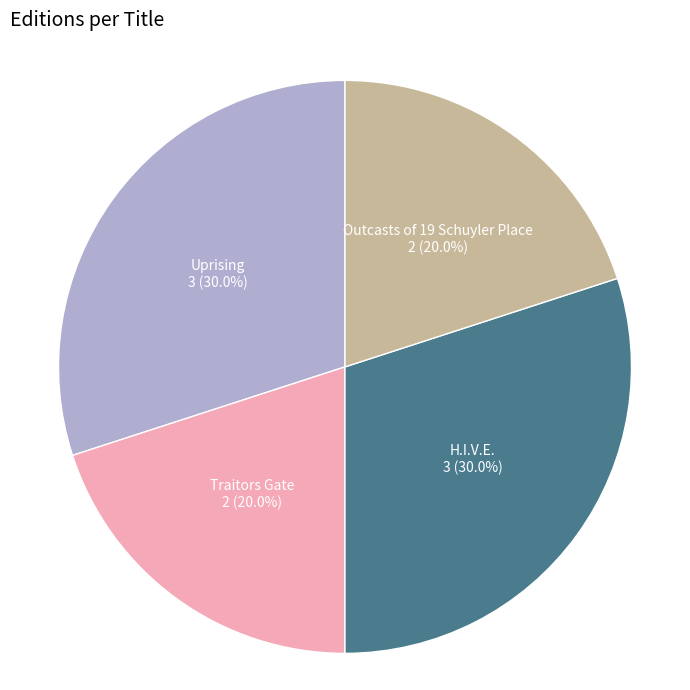

What is the total percentage of Uprising and H.I.V.E.?

60.0%